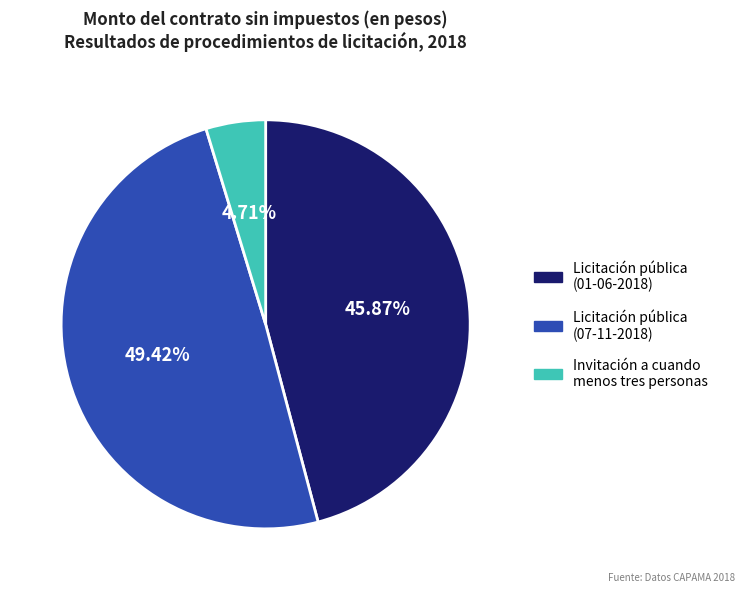

Does any single category account for the majority?

No